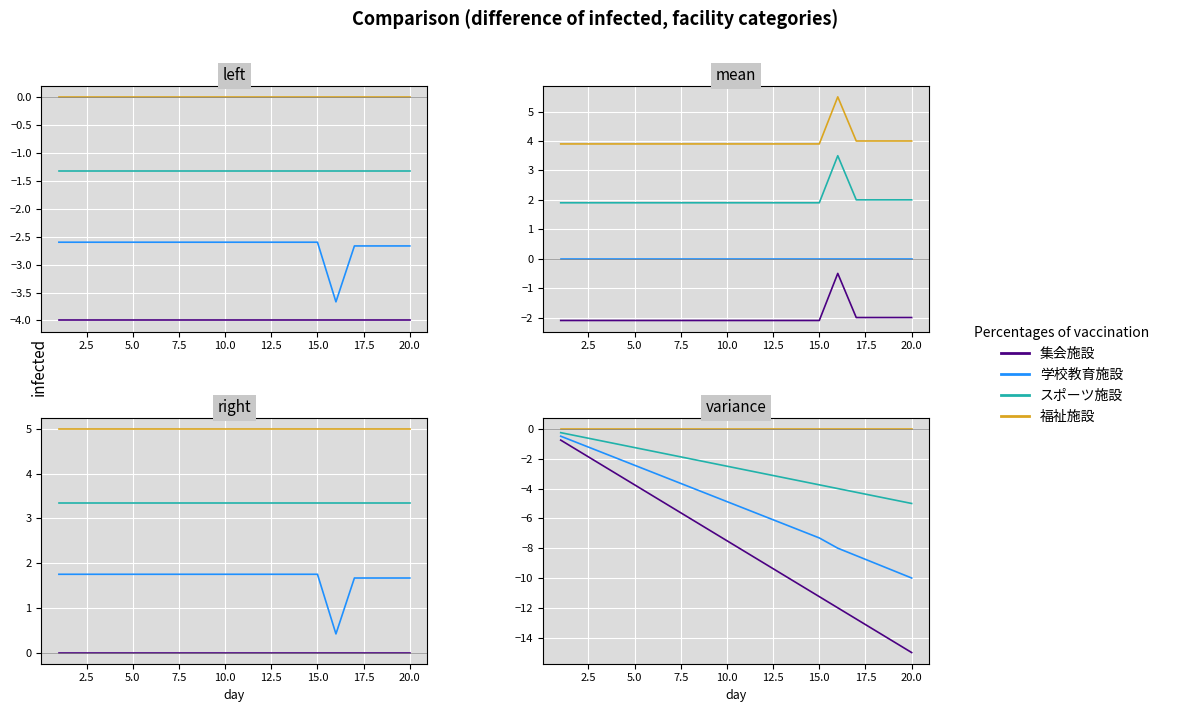

Is it true that 集会施設 equals -6.1 at 12.5?

False